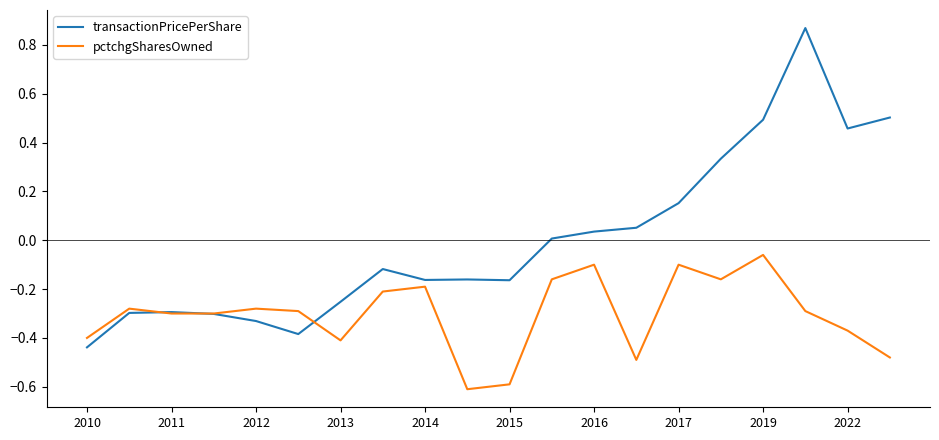

True or false: transactionPricePerShare has more than 0 interior local peaks.

True